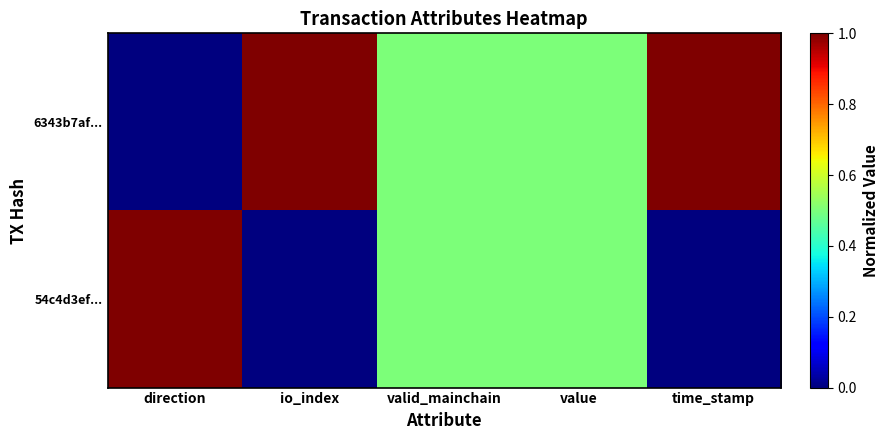

What is the total value across all series at direction?

1.0